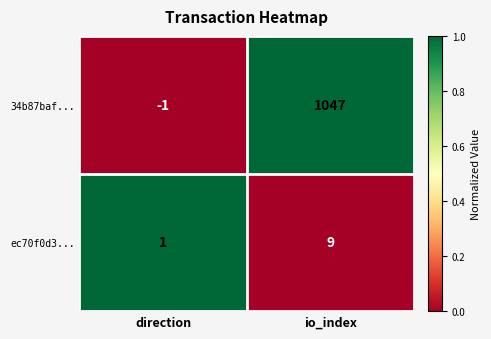

What is the difference between the maximum and minimum values in the 34b87baf... series?

1048